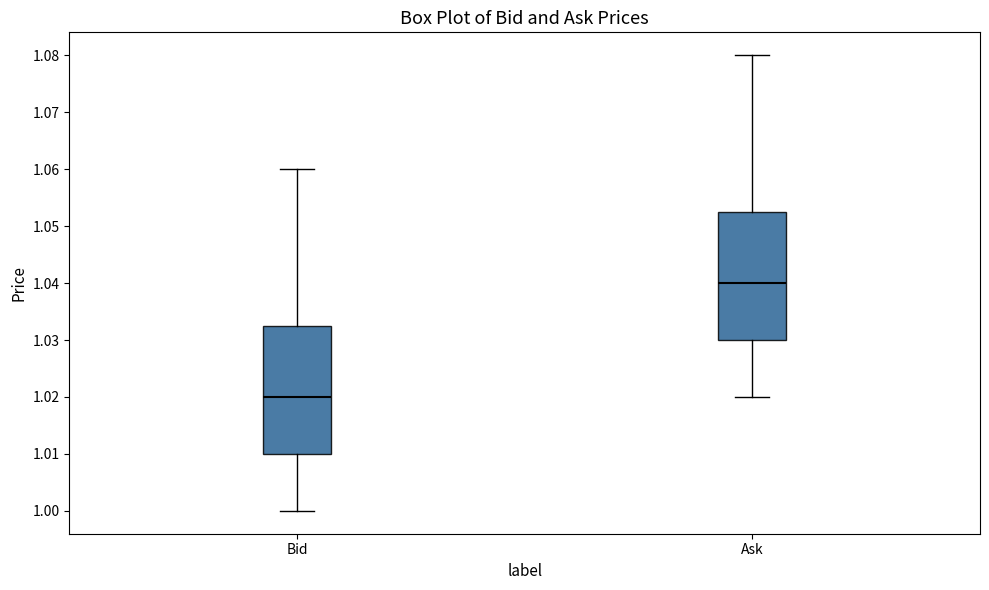

Reading left to right, read every box against the y-axis: the position of its median line, the range the box covers, and the ends of its whiskers. The values are not printed on the chart, so give them approximately, as read against the axis.

Bid: median 1.020, box 1.010 to 1.033, whiskers 1.000 to 1.060
Ask: median 1.040, box 1.030 to 1.053, whiskers 1.020 to 1.080